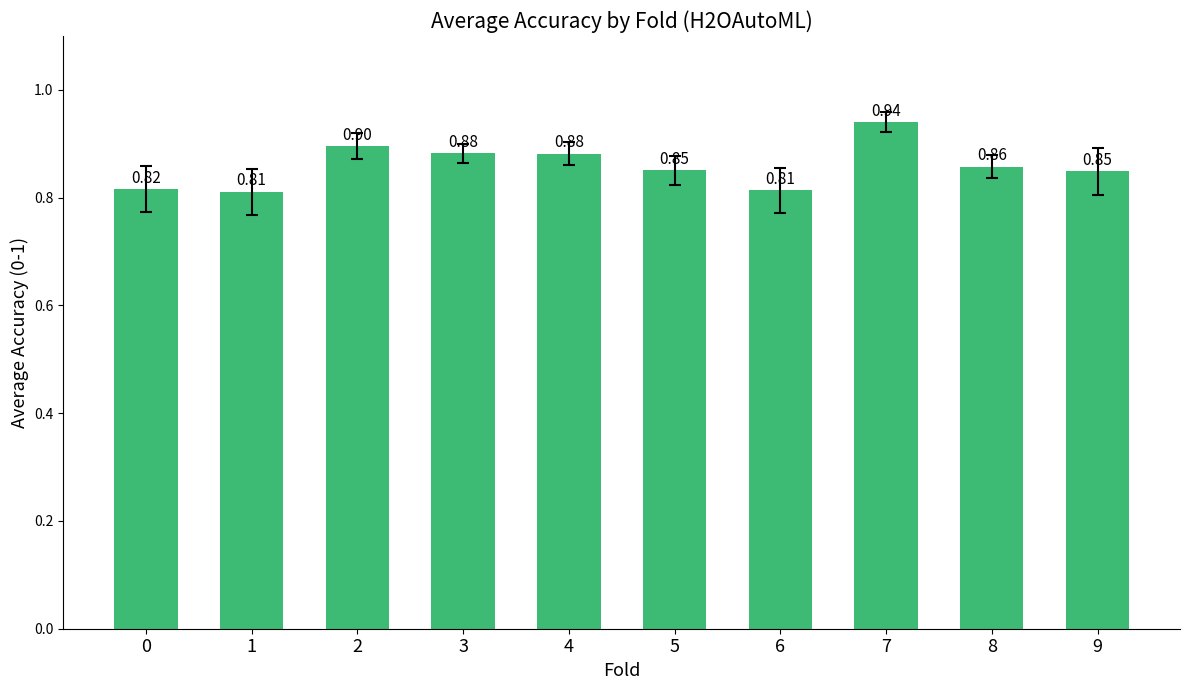

Which label corresponds to the smallest value in the chart?

1